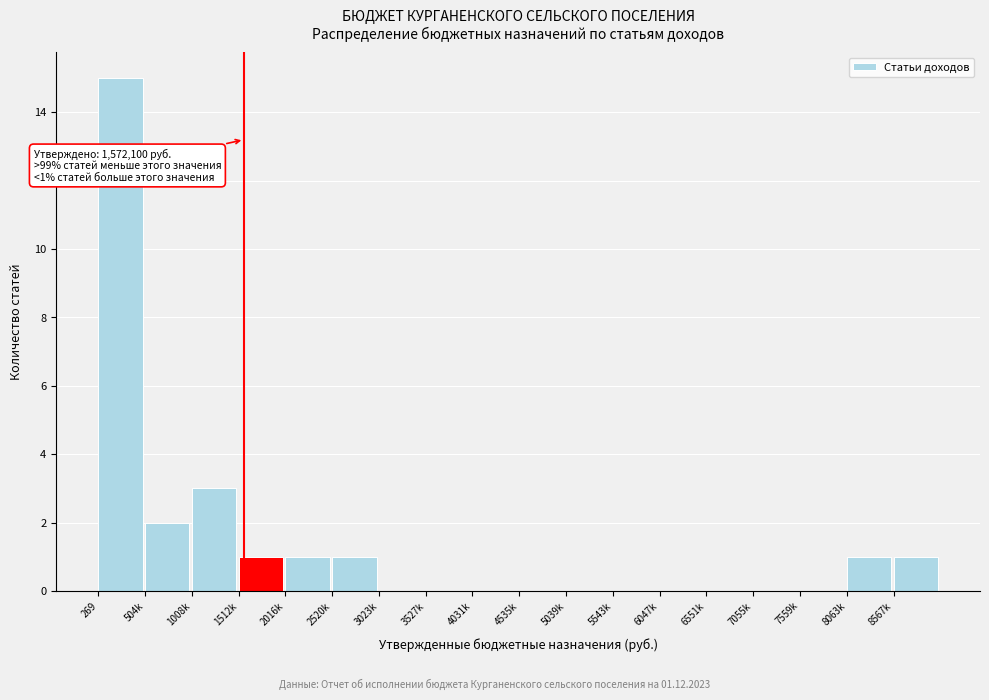

Reading left to right, transcribe all the data shown in this chart.

269=15	504k=2	1008k=3	1512k=1	2016k=1	2520k=1	3023k=0	3527k=0	4031k=0	4535k=0	5039k=0	5543k=0	6047k=0	6551k=0	7055k=0	7559k=0	8063k=1	8567k=1